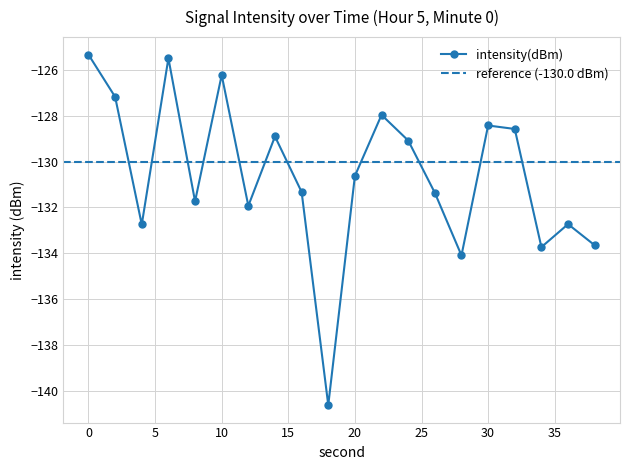

Between 24 and 22, which is larger?

22